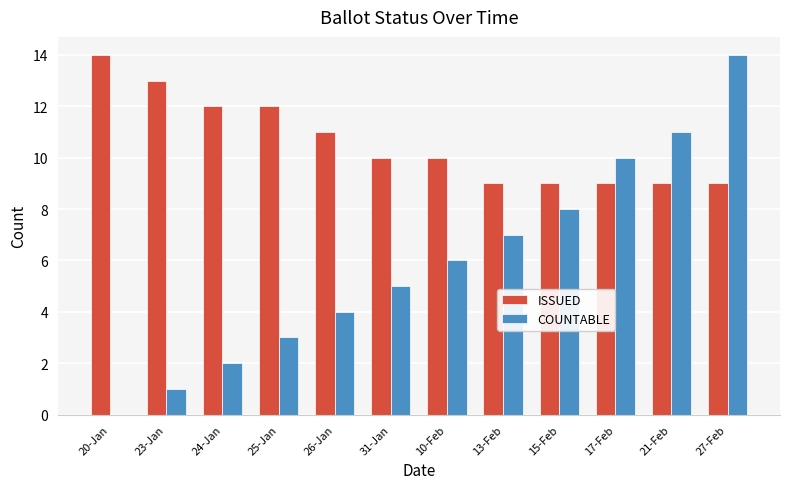

At which label does COUNTABLE reach its peak?

27-Feb